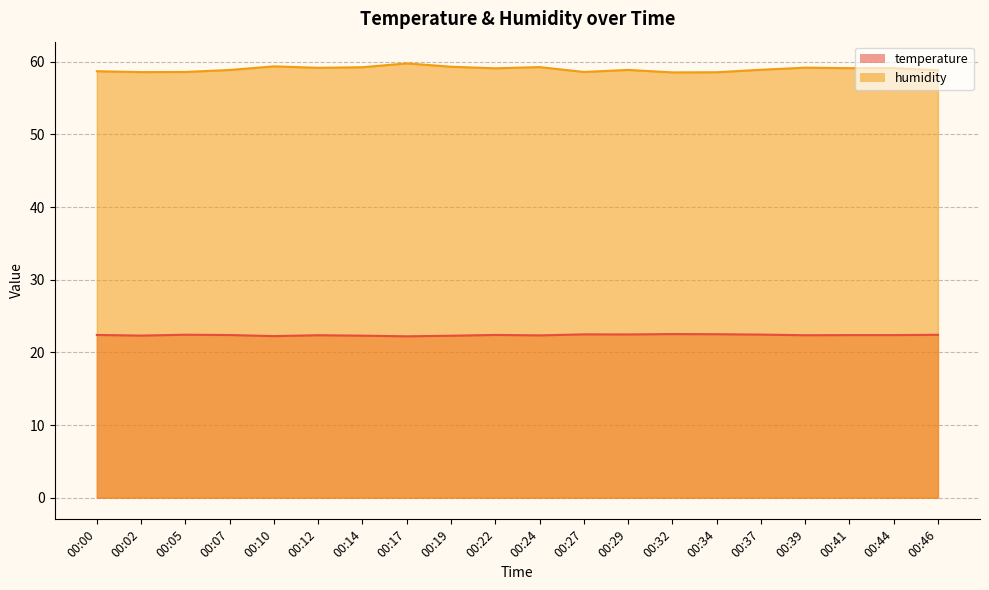

What is the smallest value displayed?

22.2